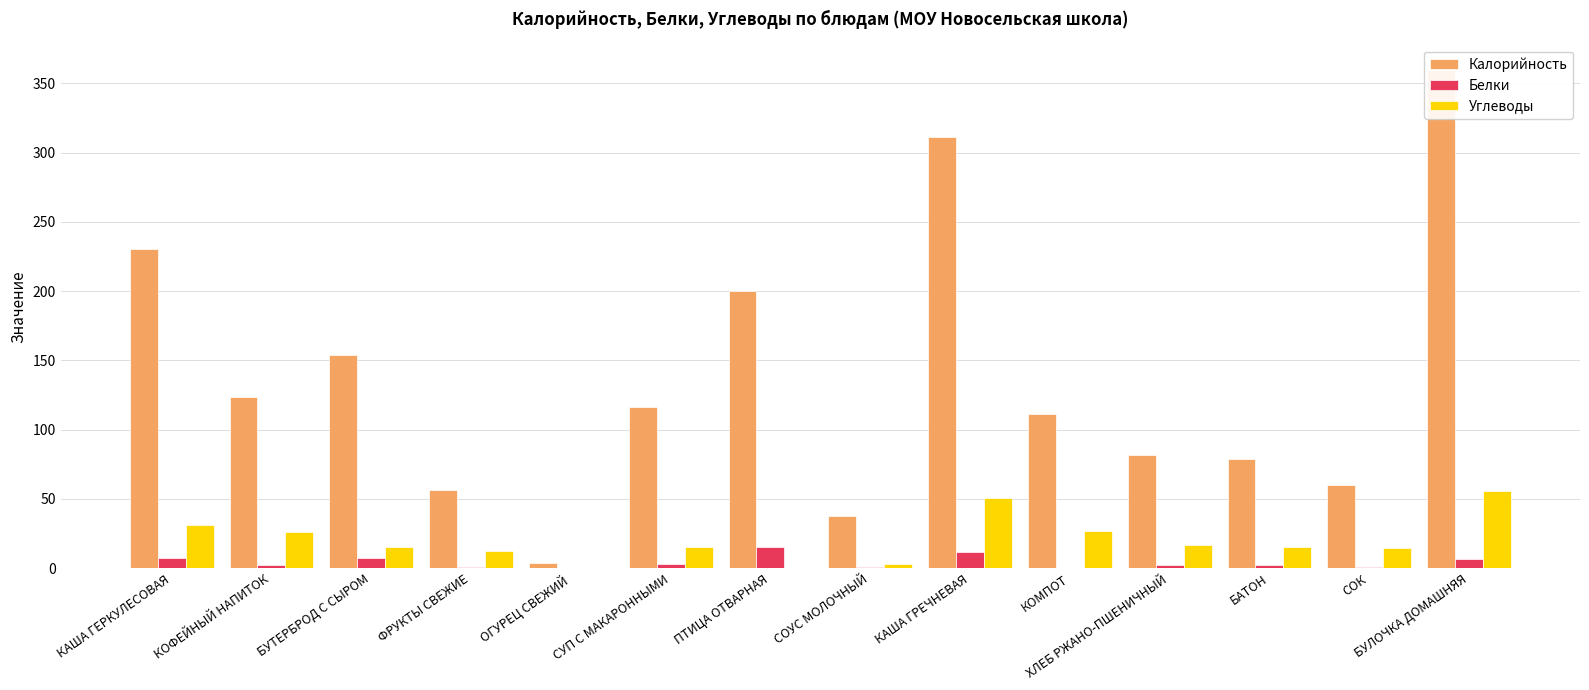

What is the total value across all series at КАША ГРЕЧНЕВАЯ?

373.4